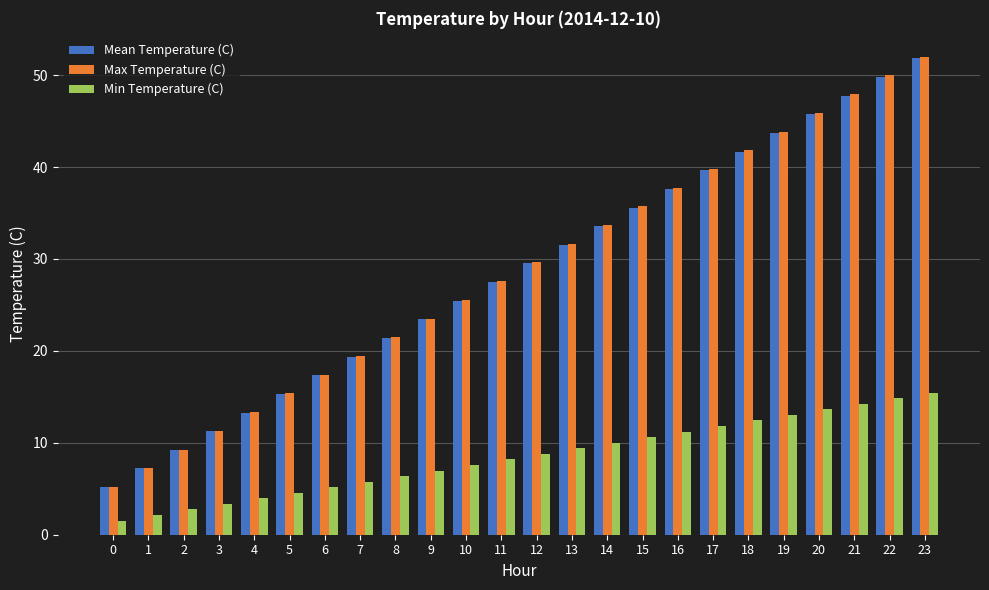

What is the total value across all series at 6?

39.9